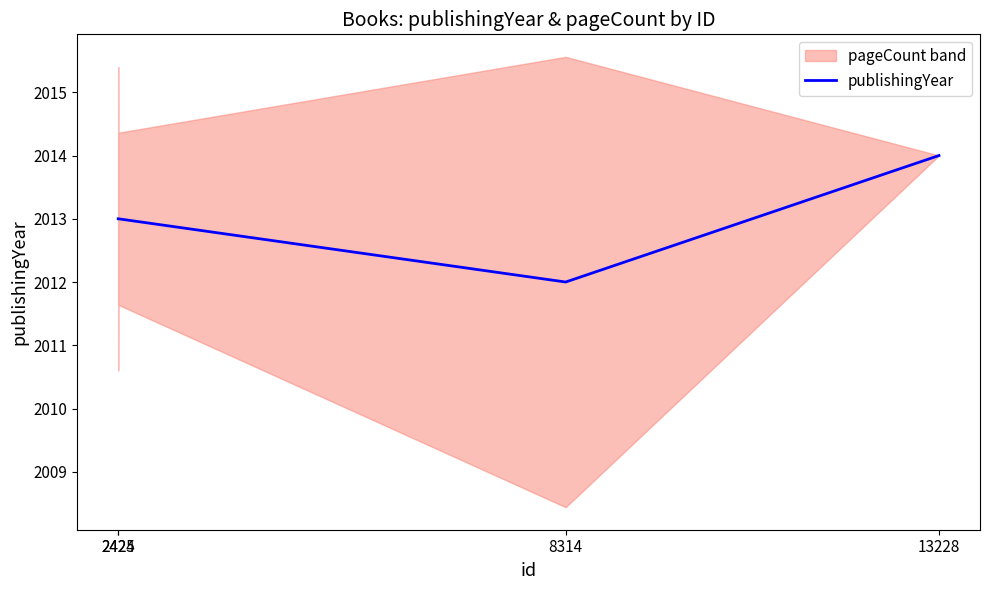

What value does the data have at 13228?

2014